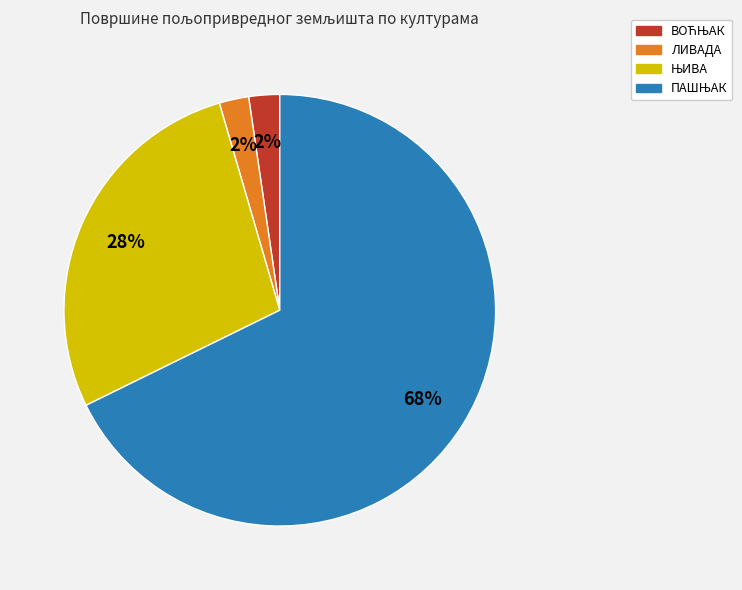

What percentage is the ЛИВАДА slice, to the nearest percent?

2%